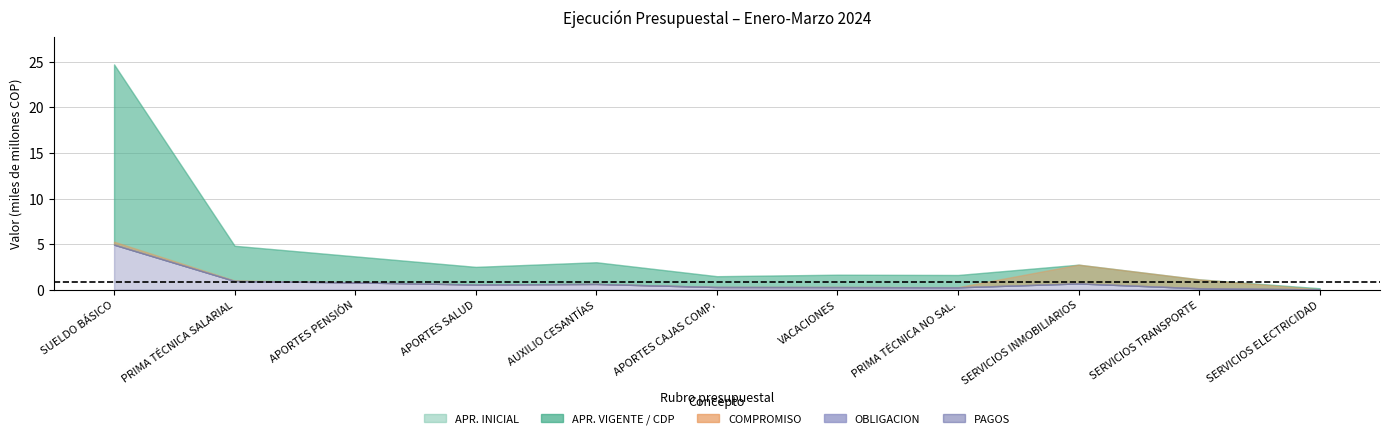

True or false: COMPROMISO and APR. VIGENTE cross at least once.

False